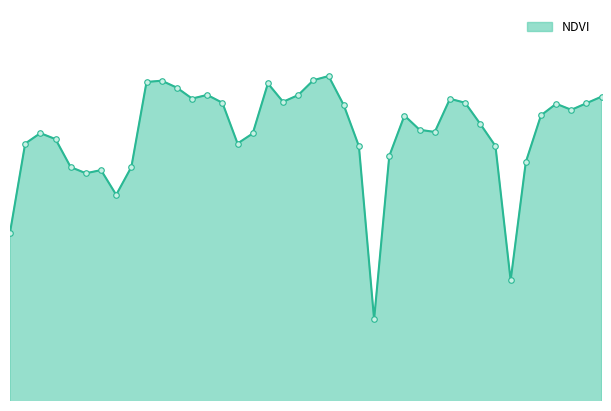

What is the value of the 33rd point from the left?

0.3